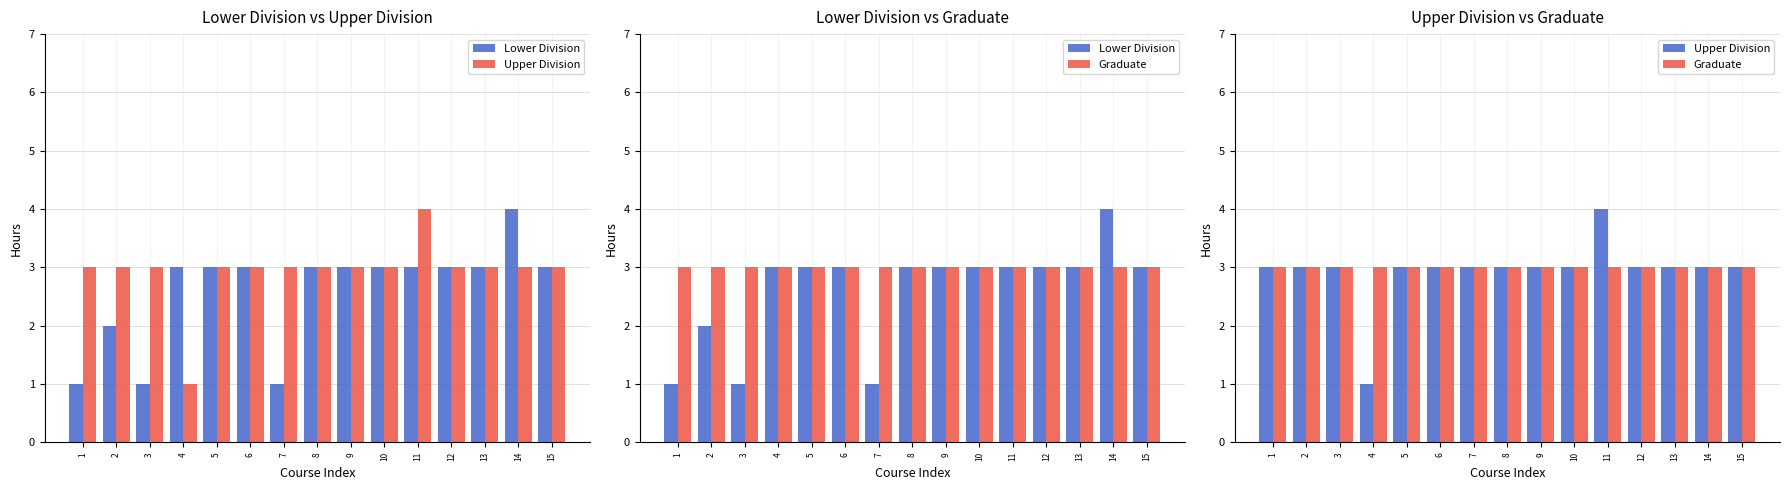

At which label is Graduate closest to 3?

1